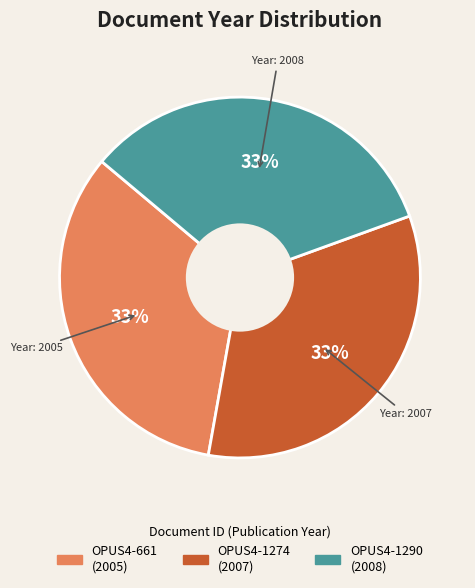

The OPUS4-1290 slice represents 27% of the pie. True or false?

False